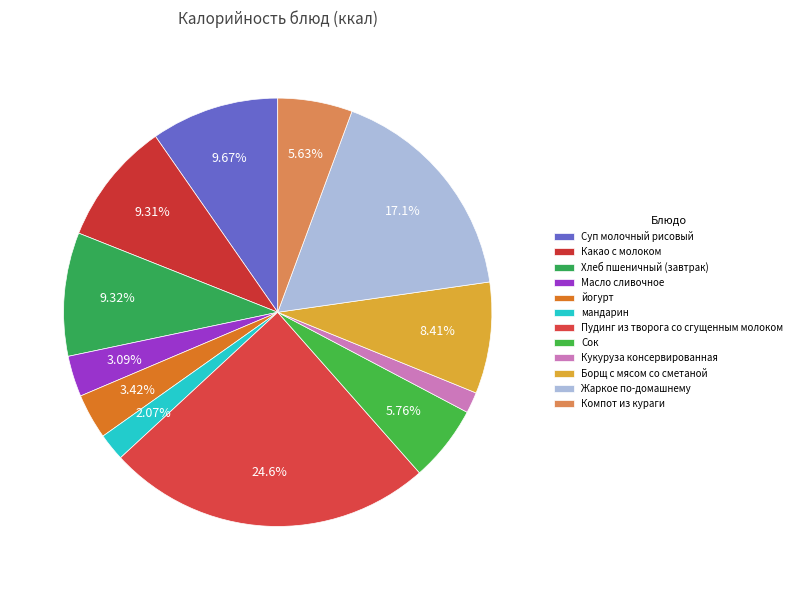

True or false: Жаркое по-домашнему accounts for 17% of the total.

True